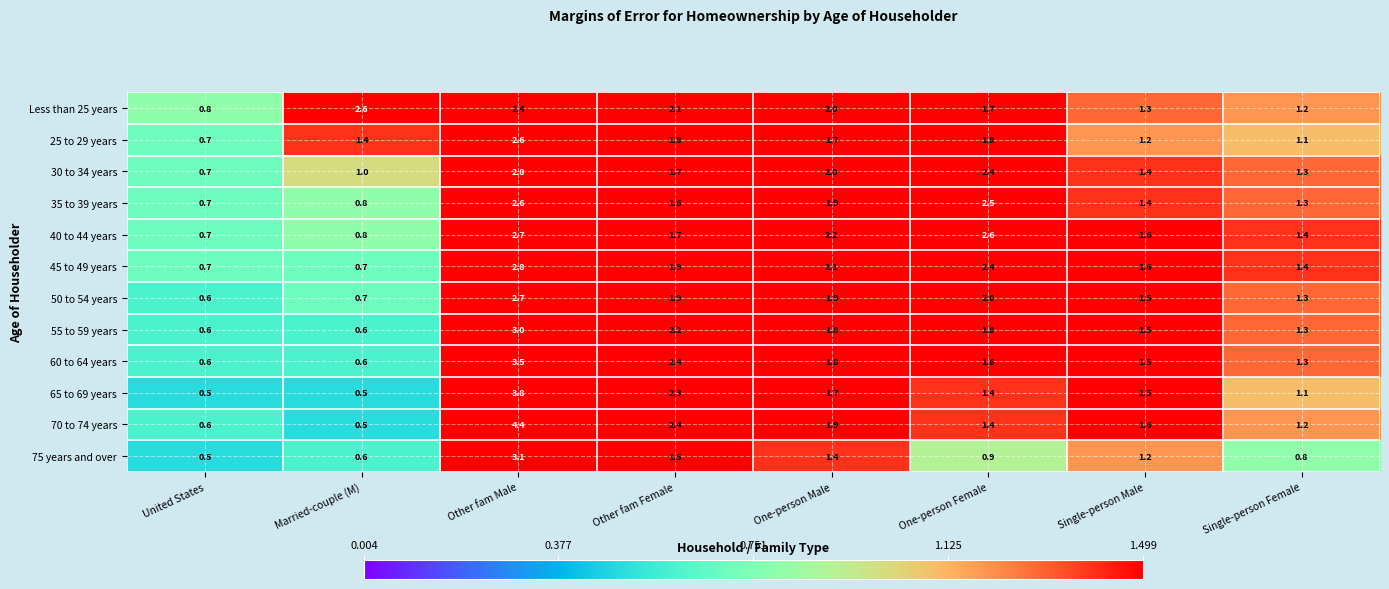

Which series has the largest range (max minus min)?

70 to 74 years